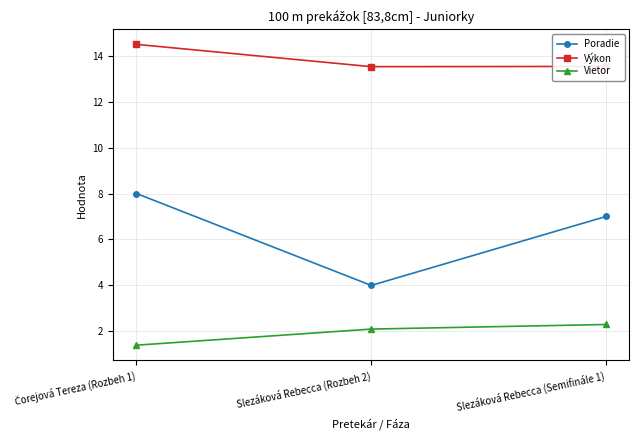

The Výkon series shows 13.5 at Slezáková Rebecca (Semifinále 1). True or false?

True